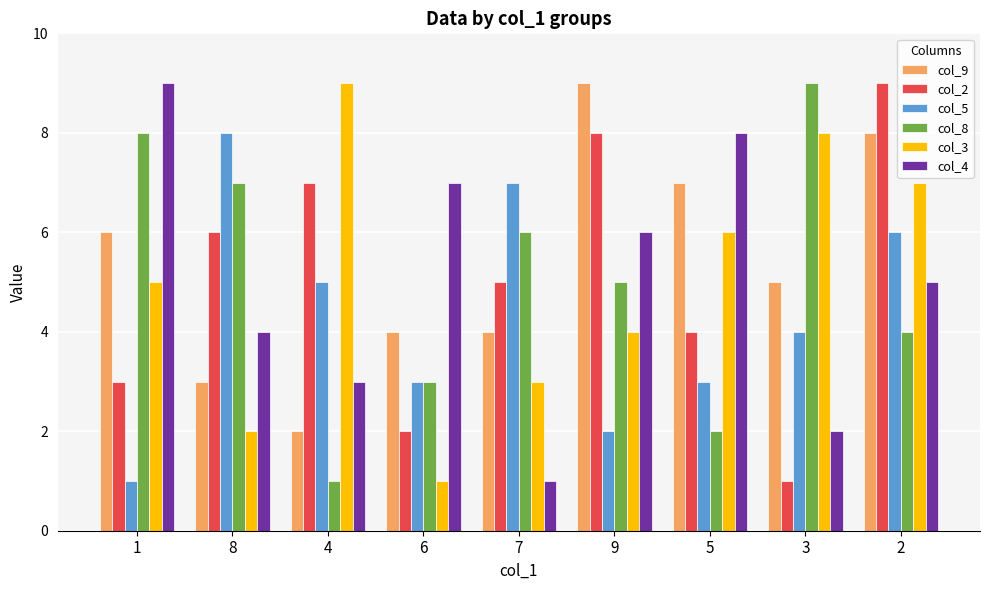

What is the approximate value of col_3 at 2?

7